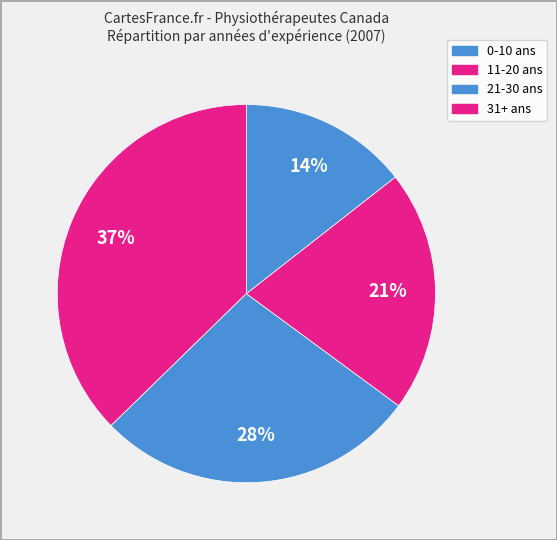

Combined, do 21-30 and 31+ account for over 50%?

No